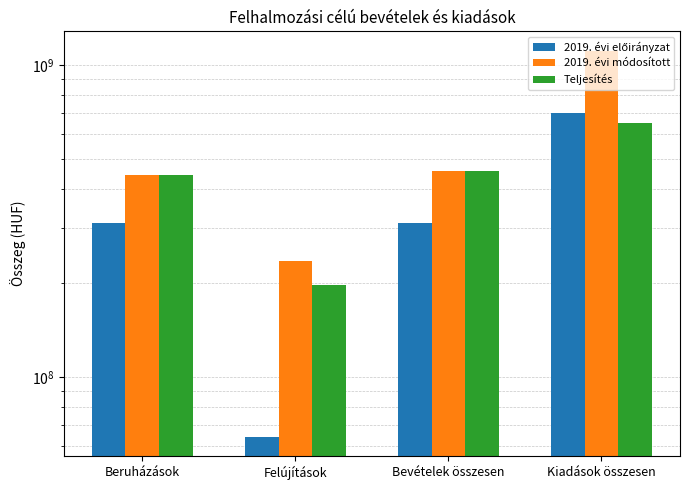

What is the label of the 3rd bar from the left?

Bevételek összesen